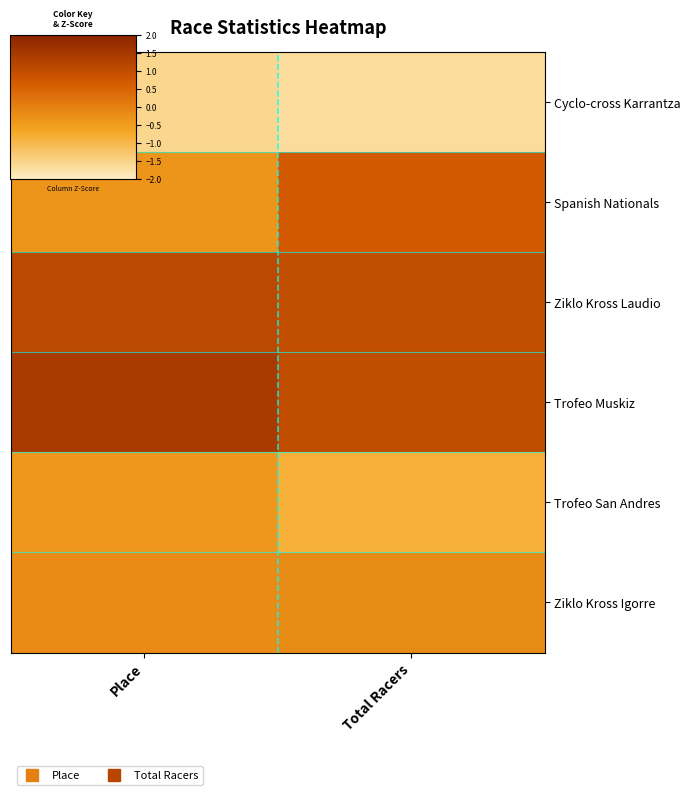

Rank the series at Place from lowest to highest value.

Cyclo-cross Karrantza, Trofeo San Andres, Spanish Nationals, Ziklo Kross Igorre, Ziklo Kross Laudio, Trofeo Muskiz